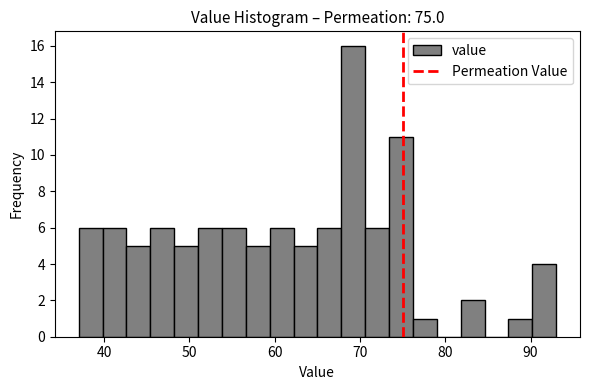

Around what value on the x-axis is the tallest bar? Give the approximate position of its centre, as read against the axis.

69